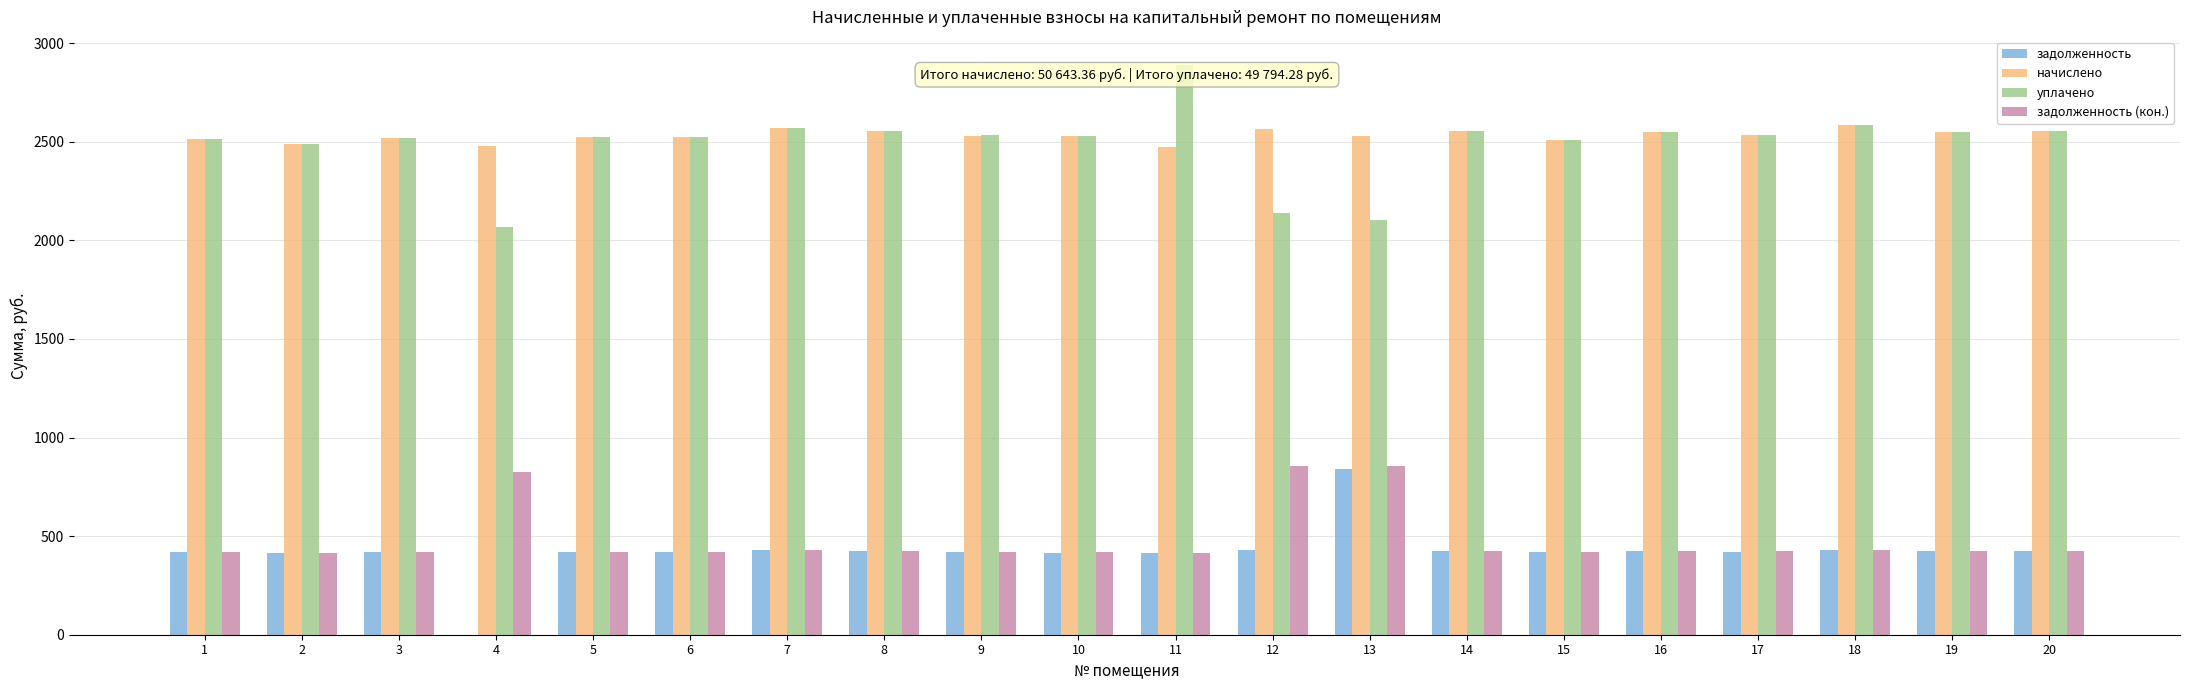

What is the total value across all series at 20?

5957.3